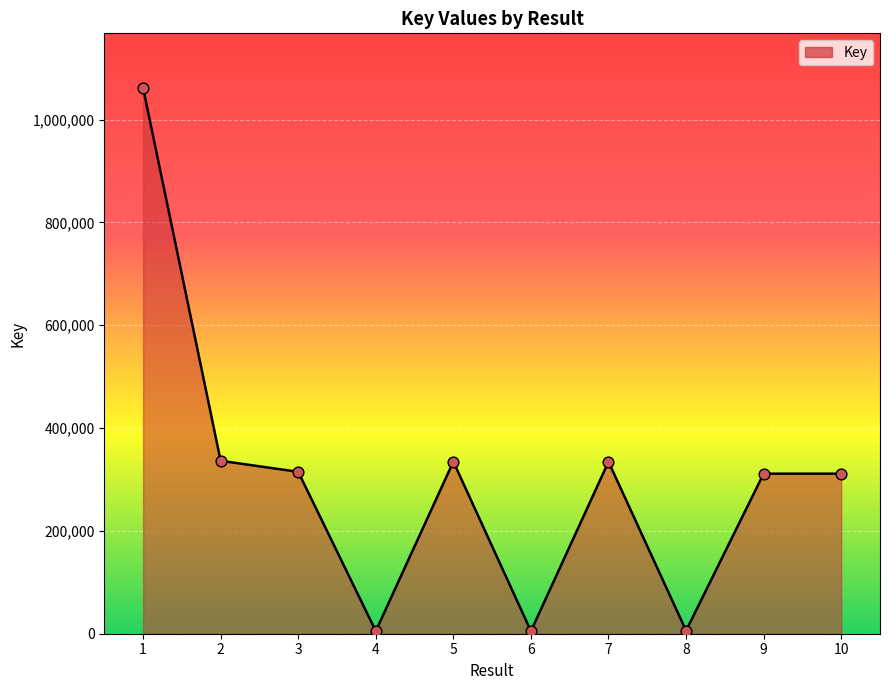

What is the change in value from 2 to 6?

-331306